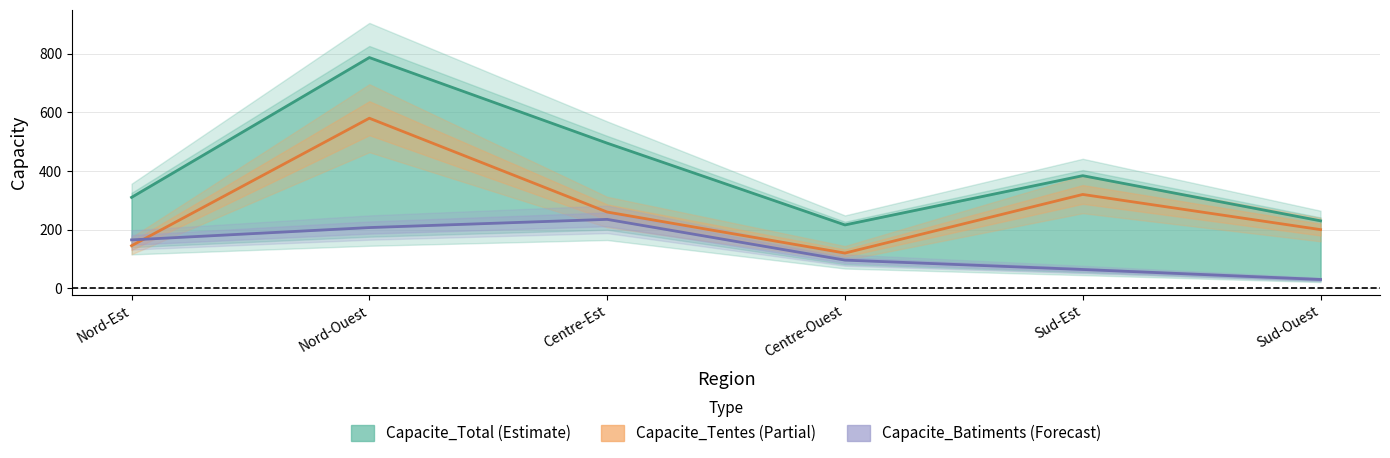

True or false: Capacite_Total and Capacite_Batiments intersect in this chart.

False